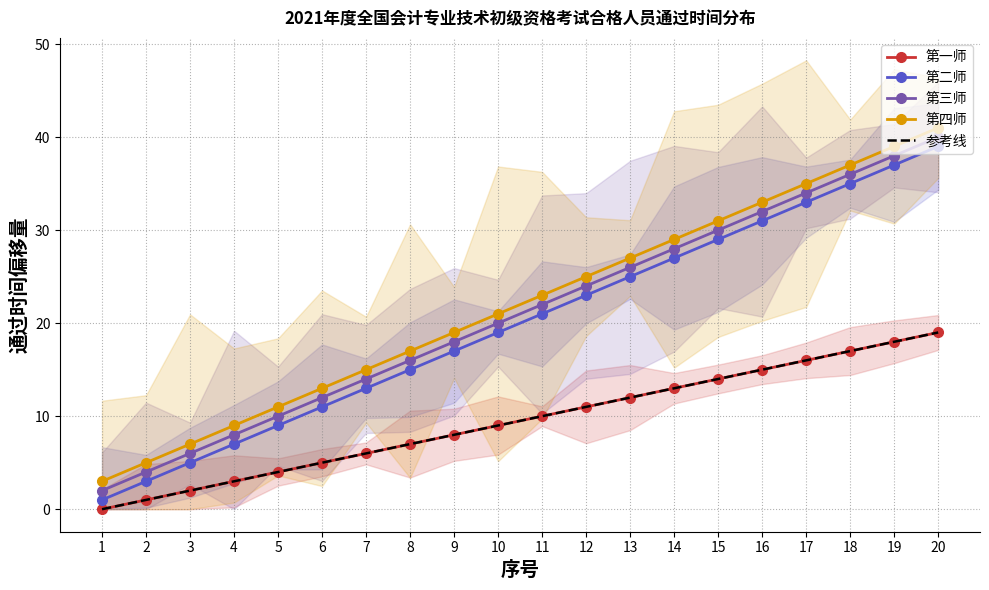

Which category has the lowest value across all series?

1